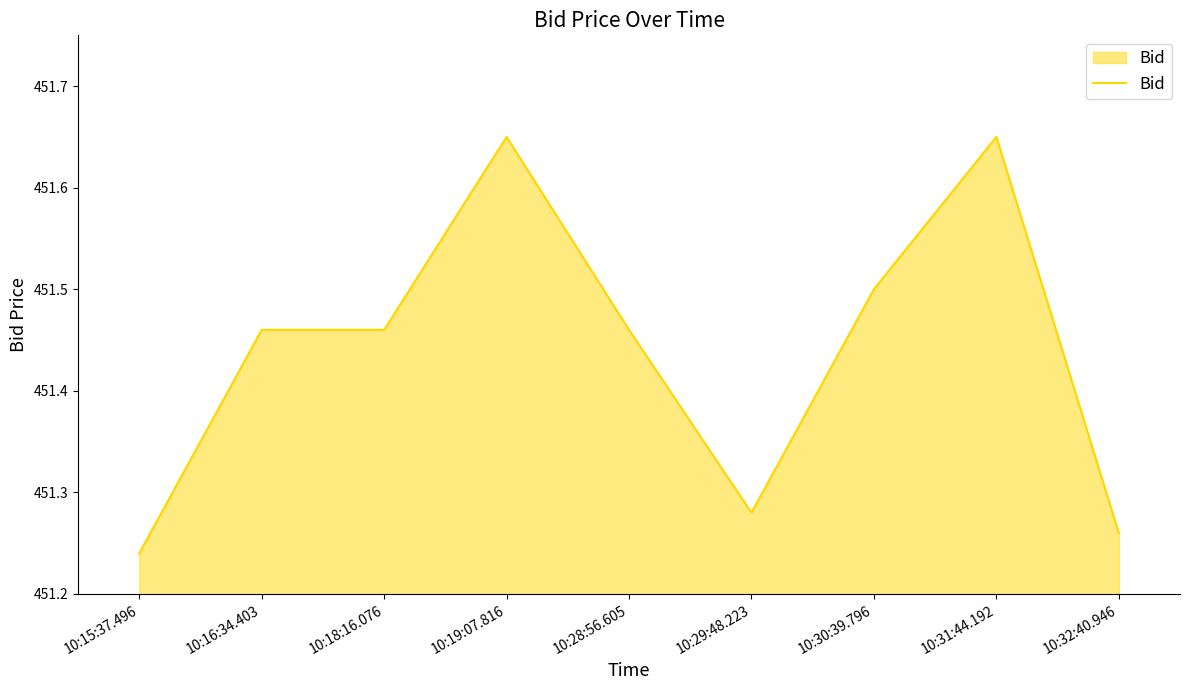

Which has a higher value, 10:32:40.946 or 10:30:39.796?

10:30:39.796